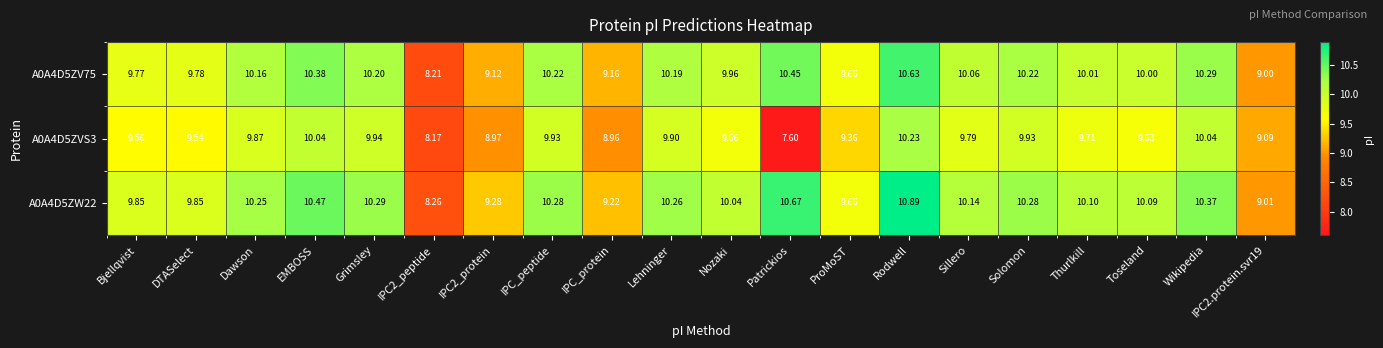

Where does the A0A4D5ZV75 series first go above 10?

Dawson